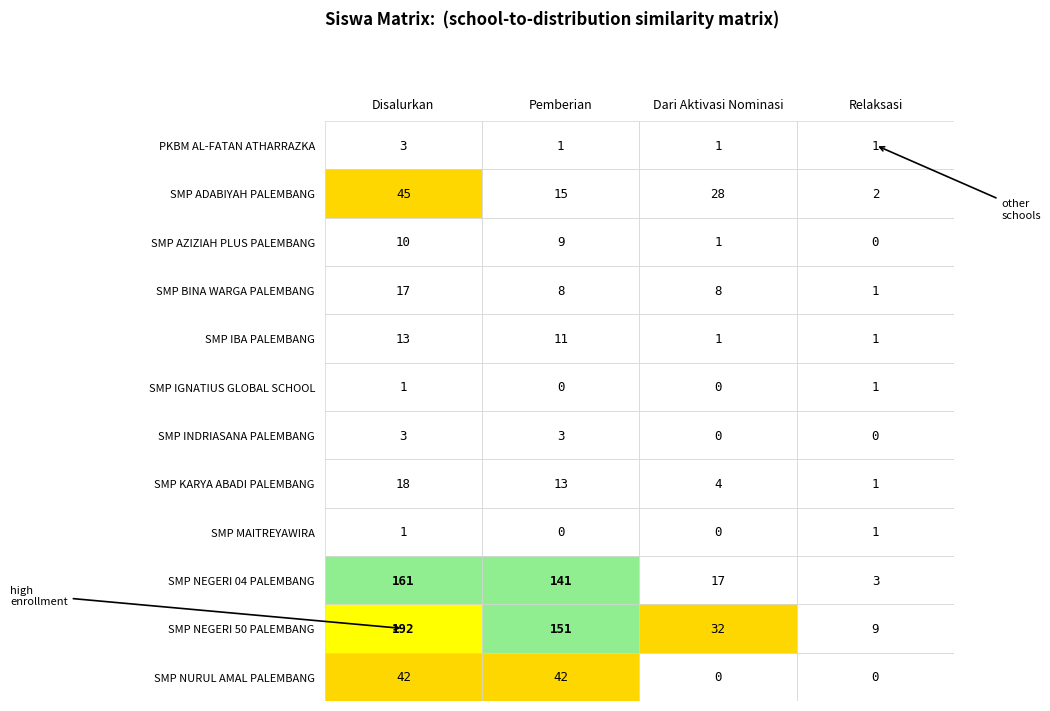

Count the PKBM AL-FATAN ATHARRAZKA values in the range 1 to 3.

4